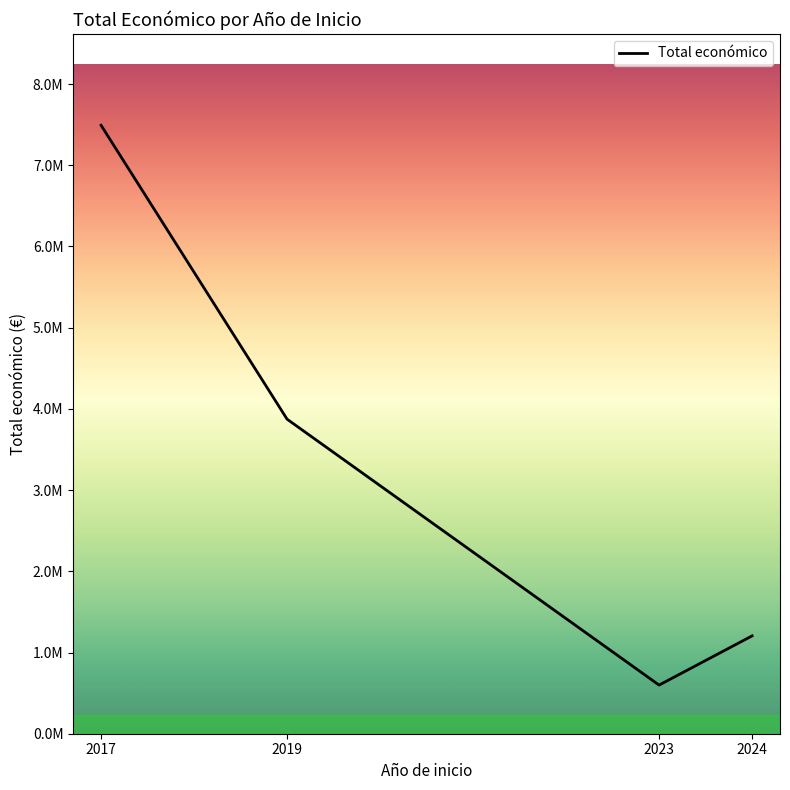

What is the value of the 4th point from the left?

1204642